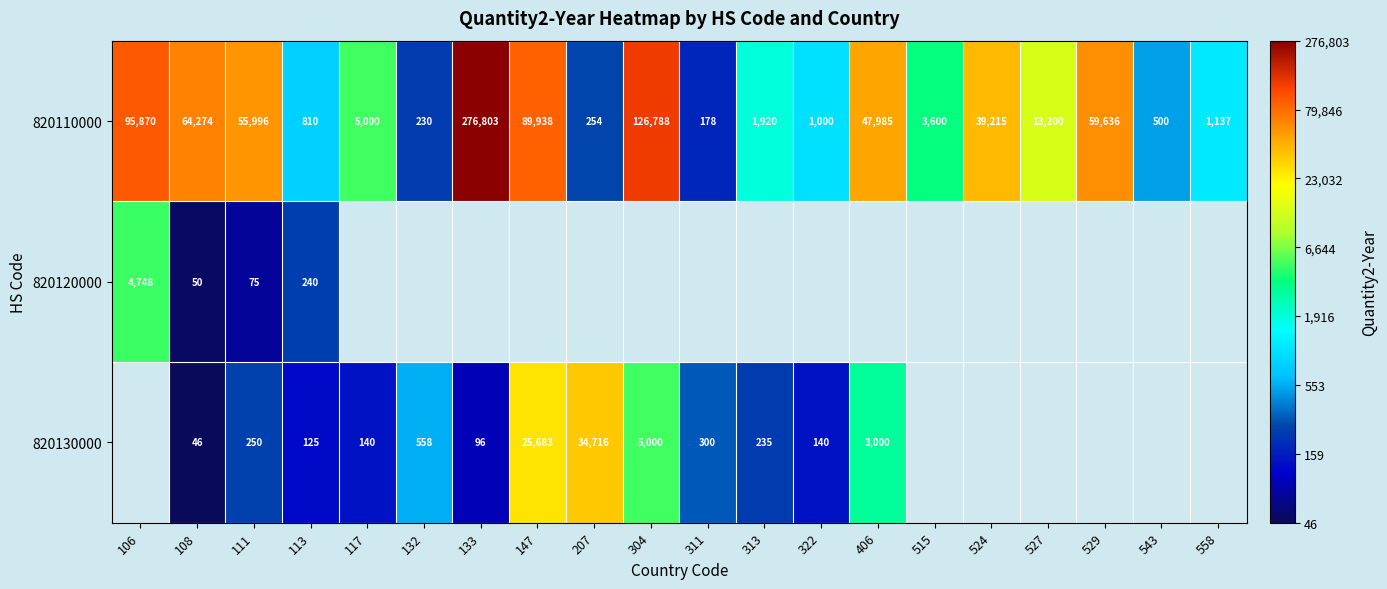

Between 524 and 558, which is larger?

524